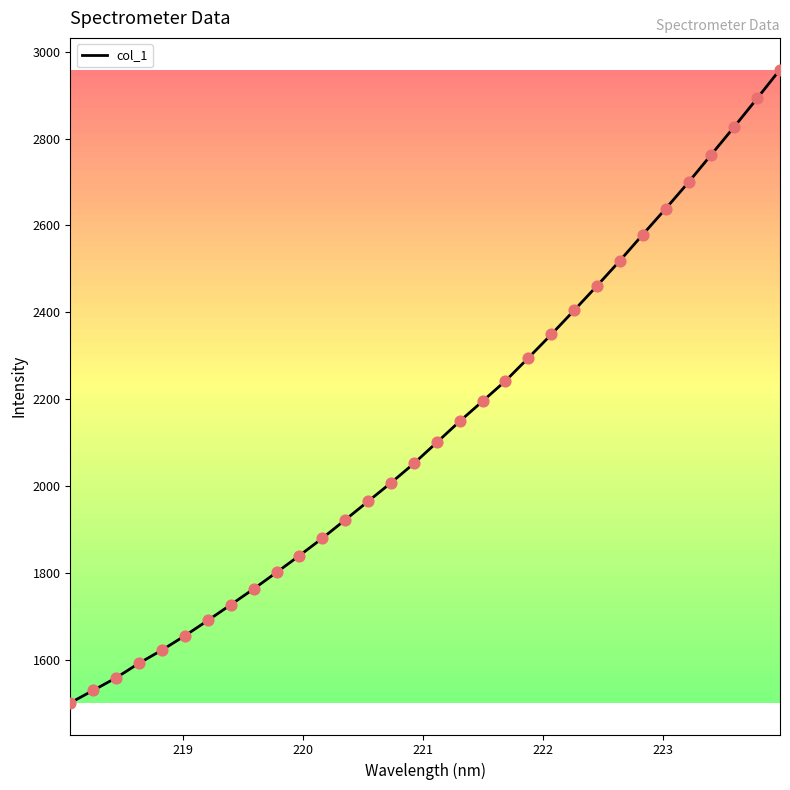

What is the maximum value shown in the chart?

2958.6